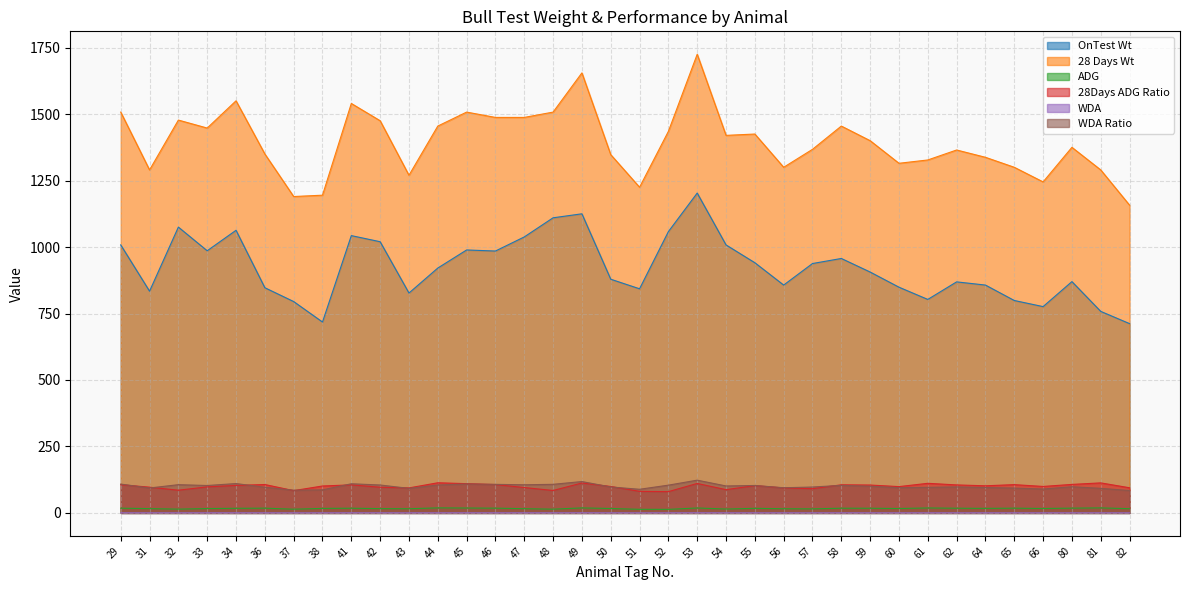

What is the total value across all series at 57?

2510.1